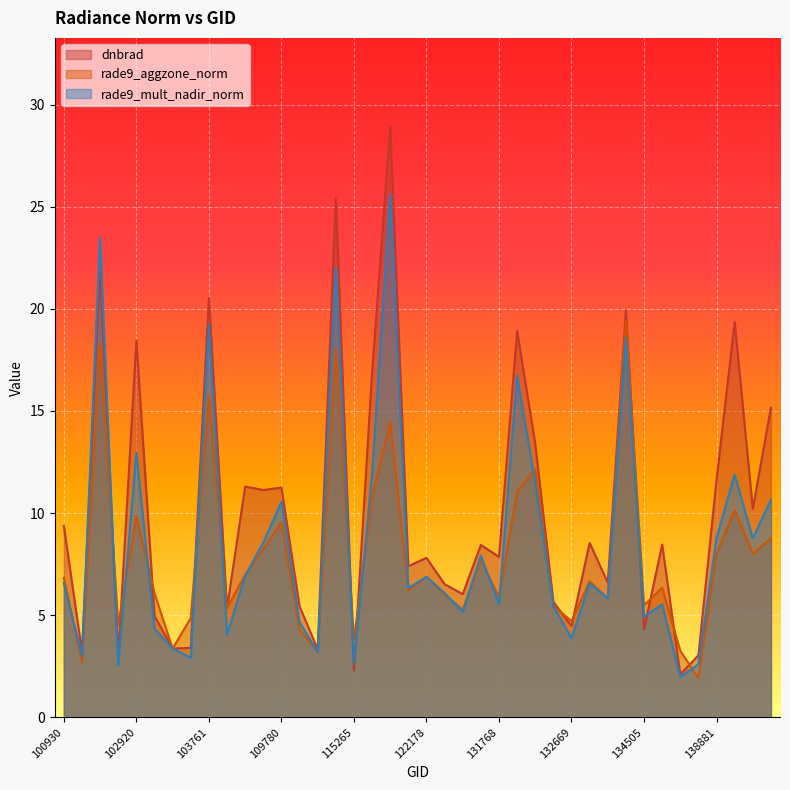

At which label does dnbrad reach its peak?

115500